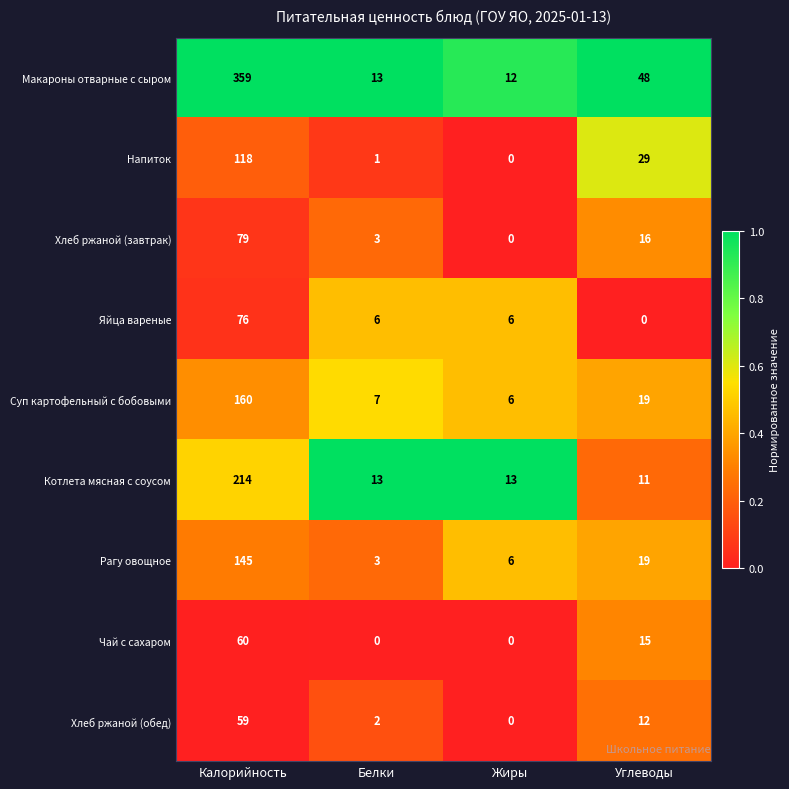

What is the sum of the Рагу овощное values at Белки and Калорийность?

148